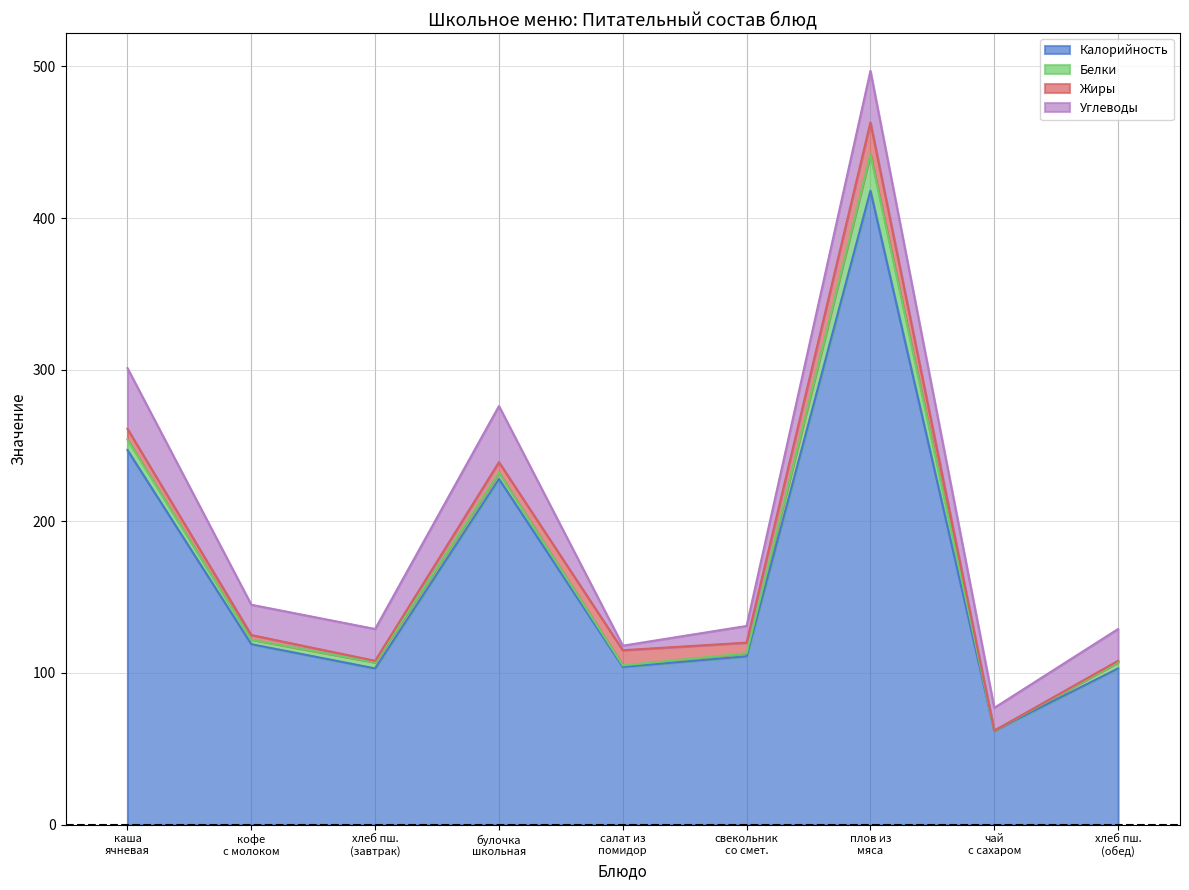

Between which two adjacent categories do Белки and Жиры first intersect?

хлеб пшеничный (завтрак) and булочка школьная